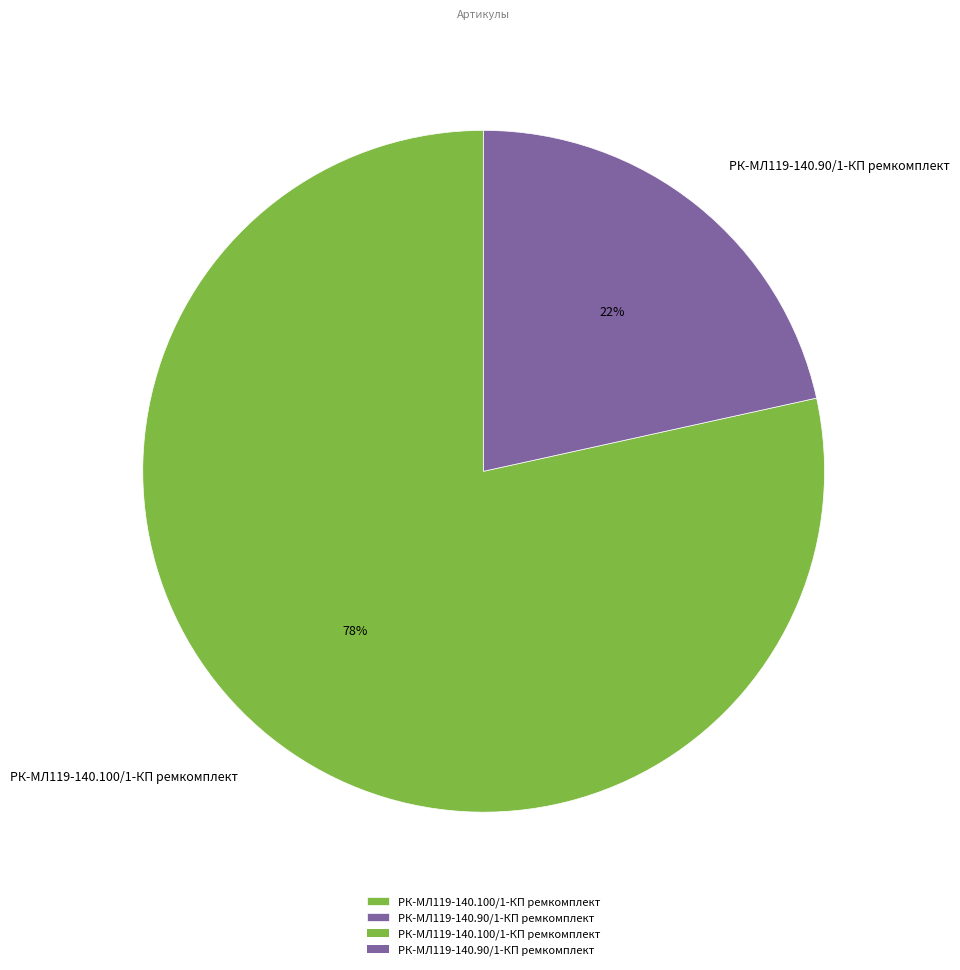

What percentage is the РК-МЛ119-140.90/1-КП ремкомплект slice, to the nearest percent?

22%